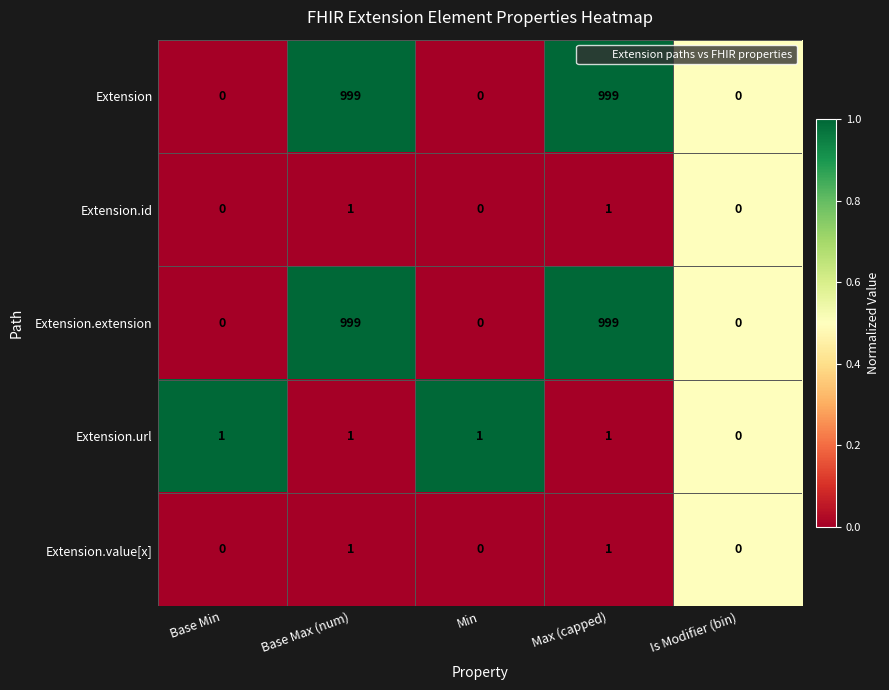

Count the Extension values in the range 0 to 999.

5